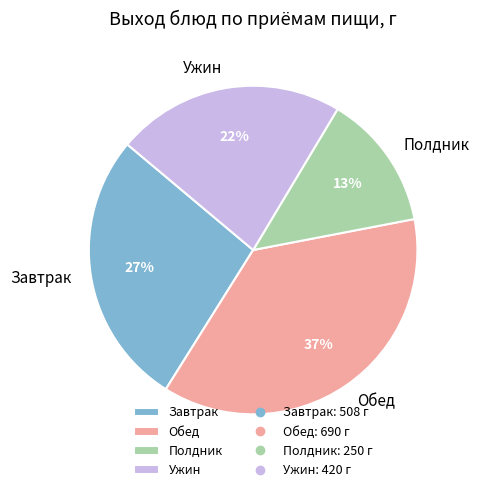

Which slice is the largest?

Обед